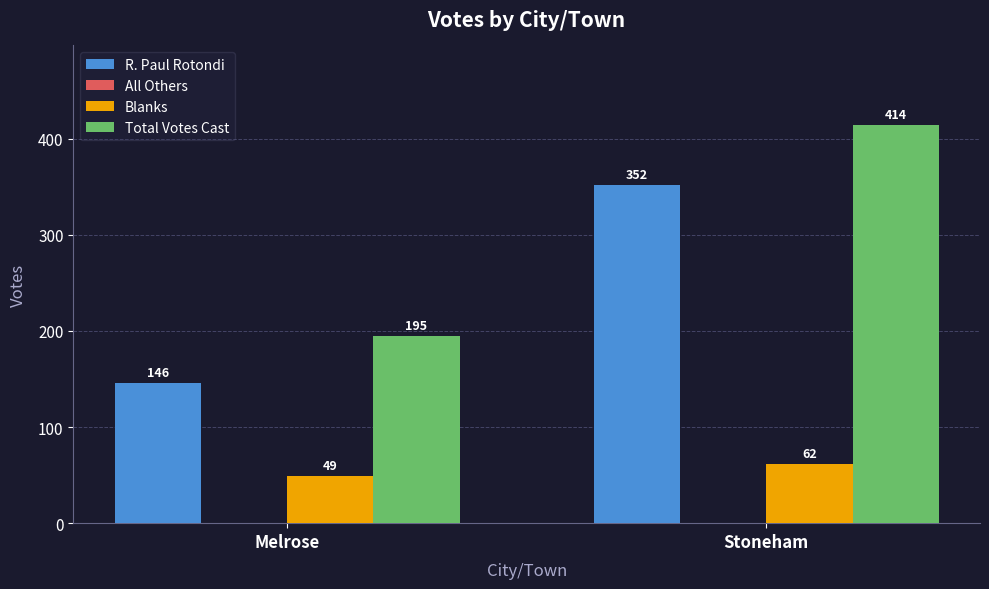

How many data points in R. Paul Rotondi are less than 352?

1